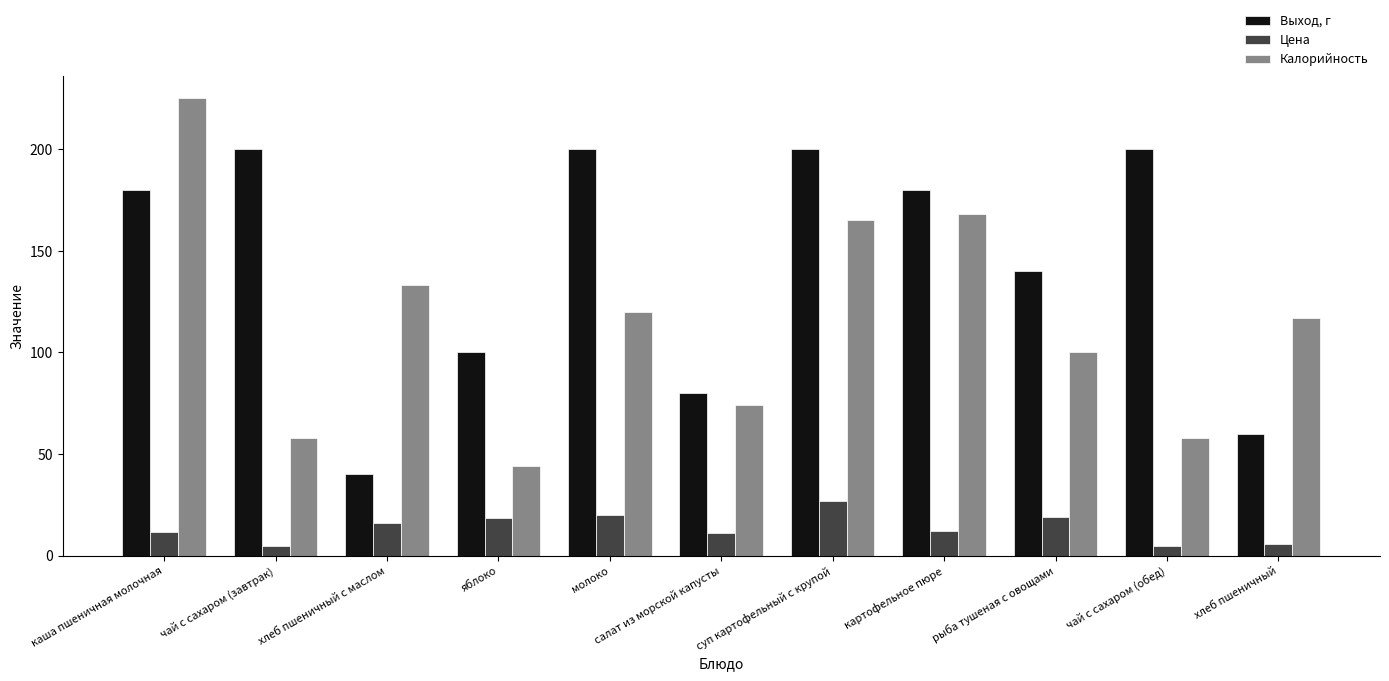

How many data points in Выход, г are less than 180?

5